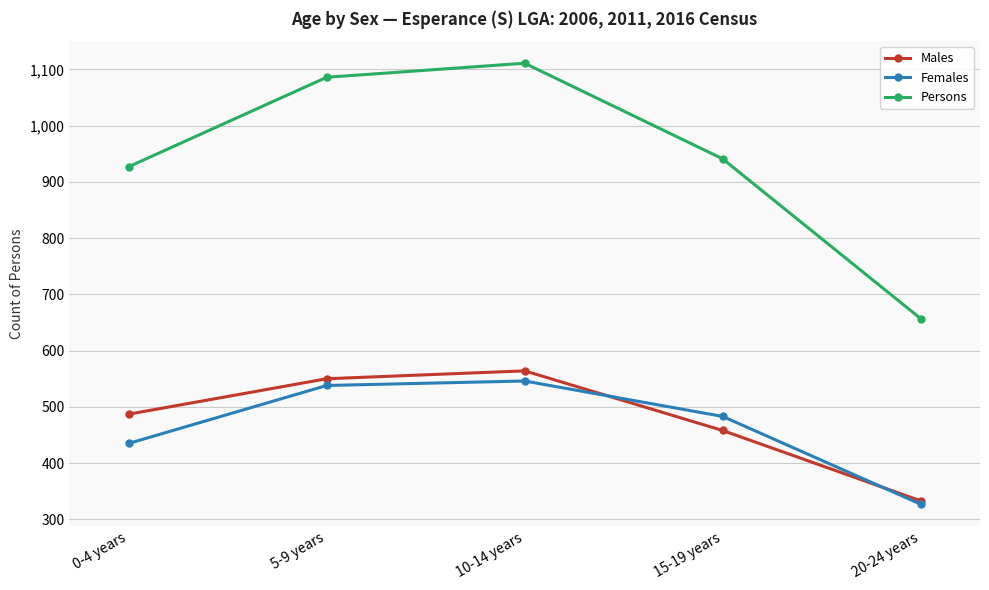

True or false: Females has a value of 588 at 20-24 years.

False